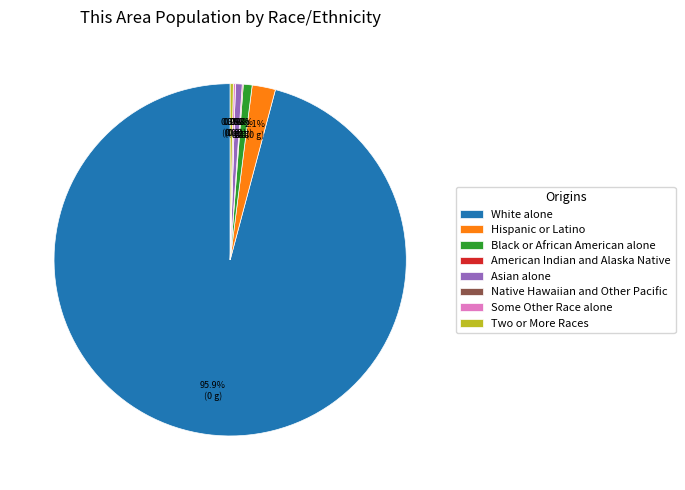

To the nearest percent, what is the average slice percentage?

12%